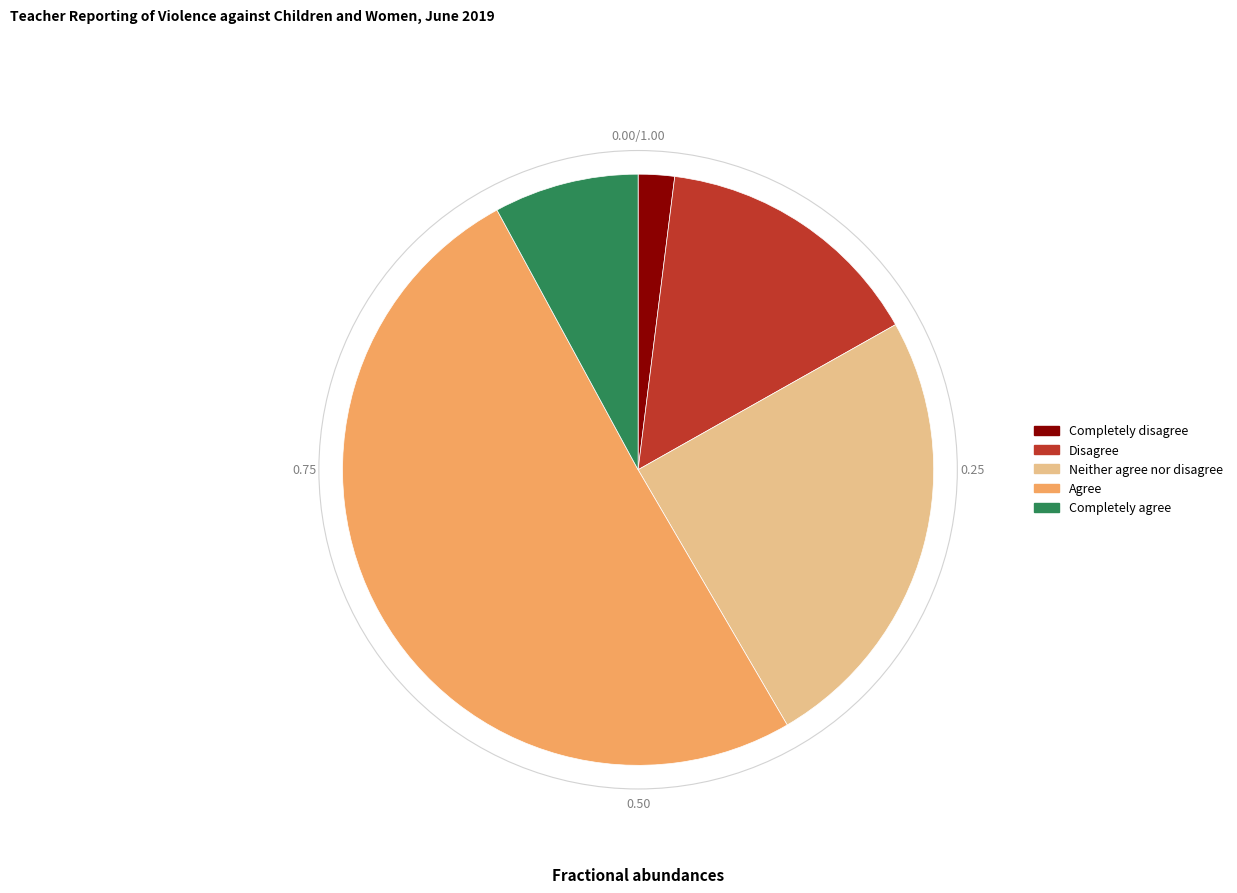

Rank the categories by value from lowest to highest.

Completely disagree, Completely agree, Disagree, Neither agree nor disagree, Agree